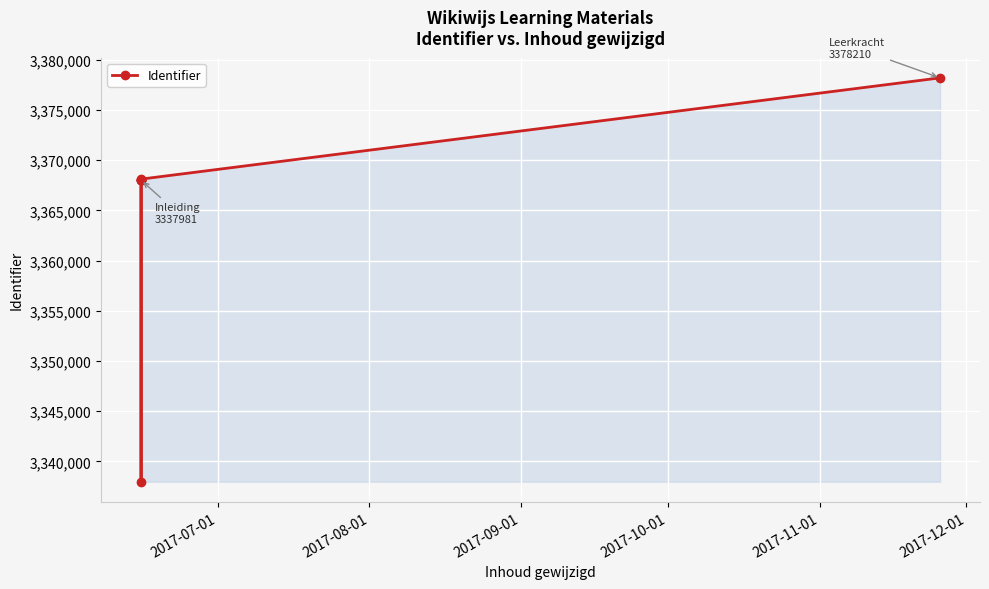

Count the number of categories in the chart.

7